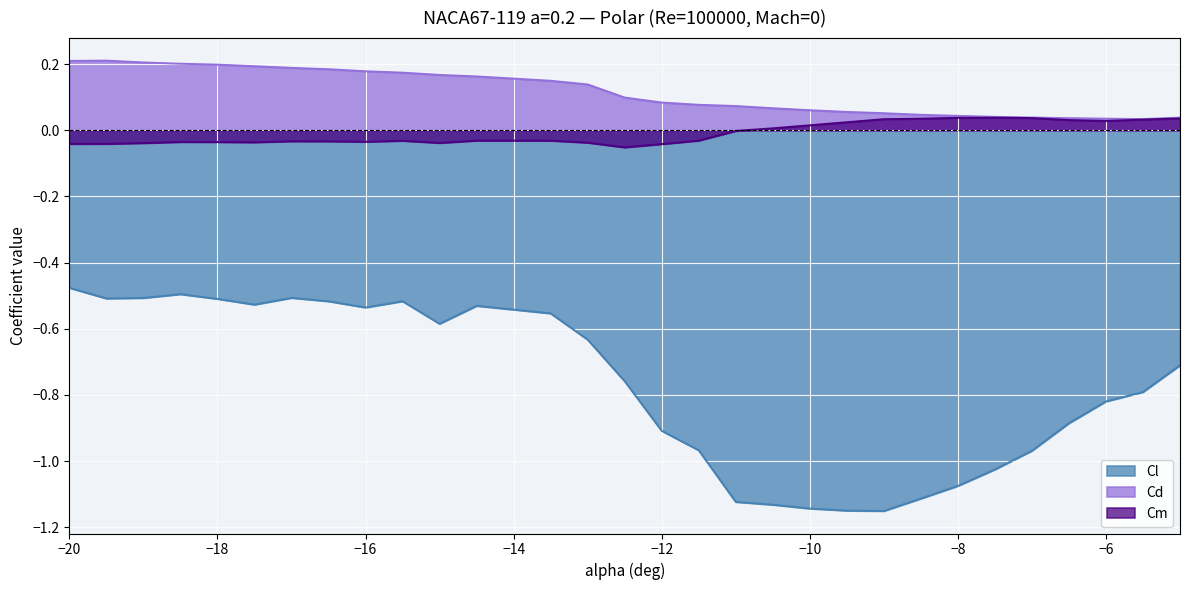

Count the Cd values in the range 0 to 1.

30